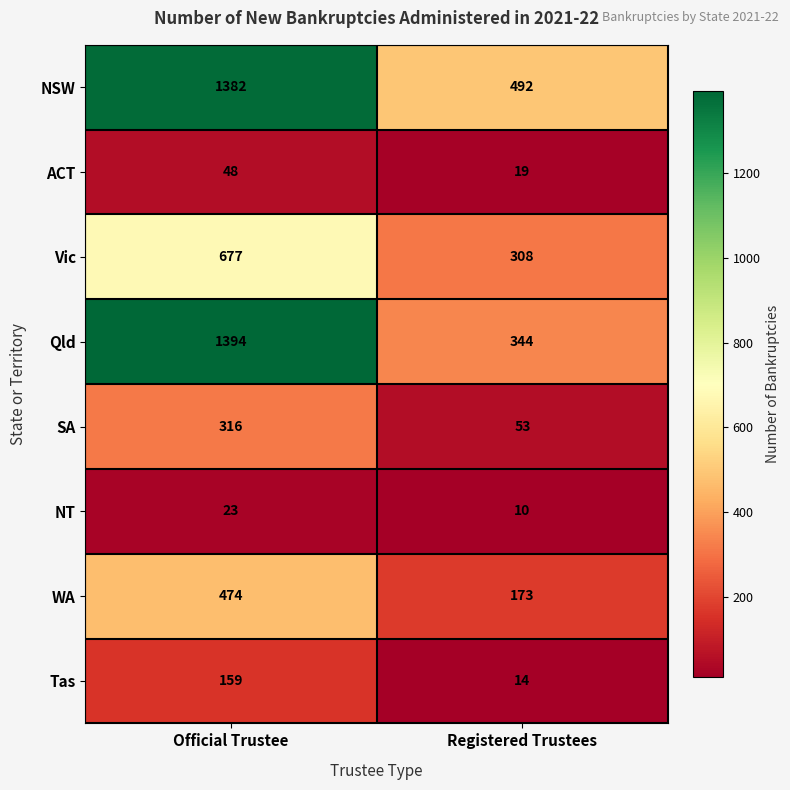

Is the value of SA at Registered Trustees greater than the value of WA at Registered Trustees?

No